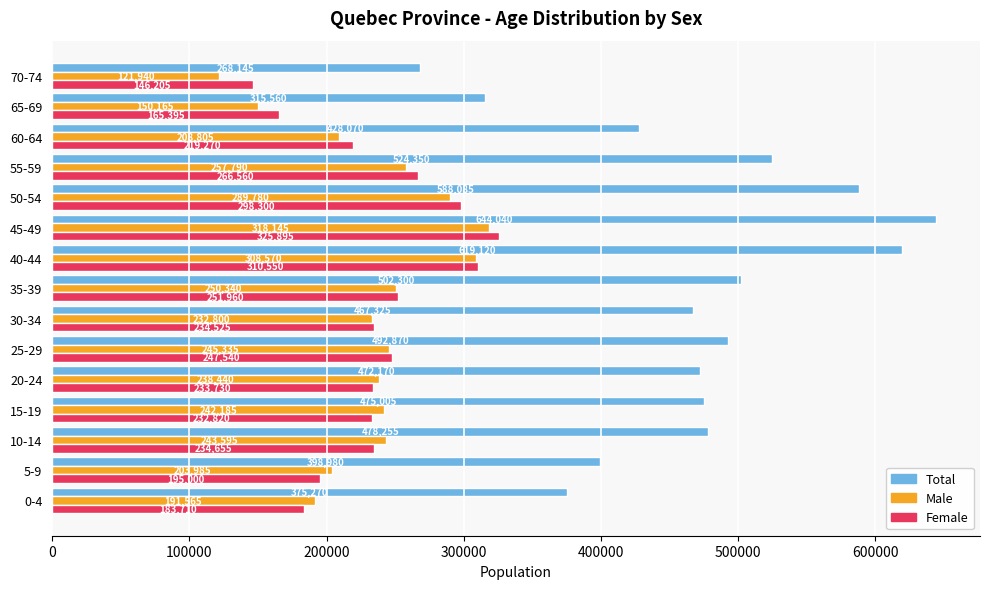

Is the value of Male at 20-24 greater than the value of Female at 40-44?

No